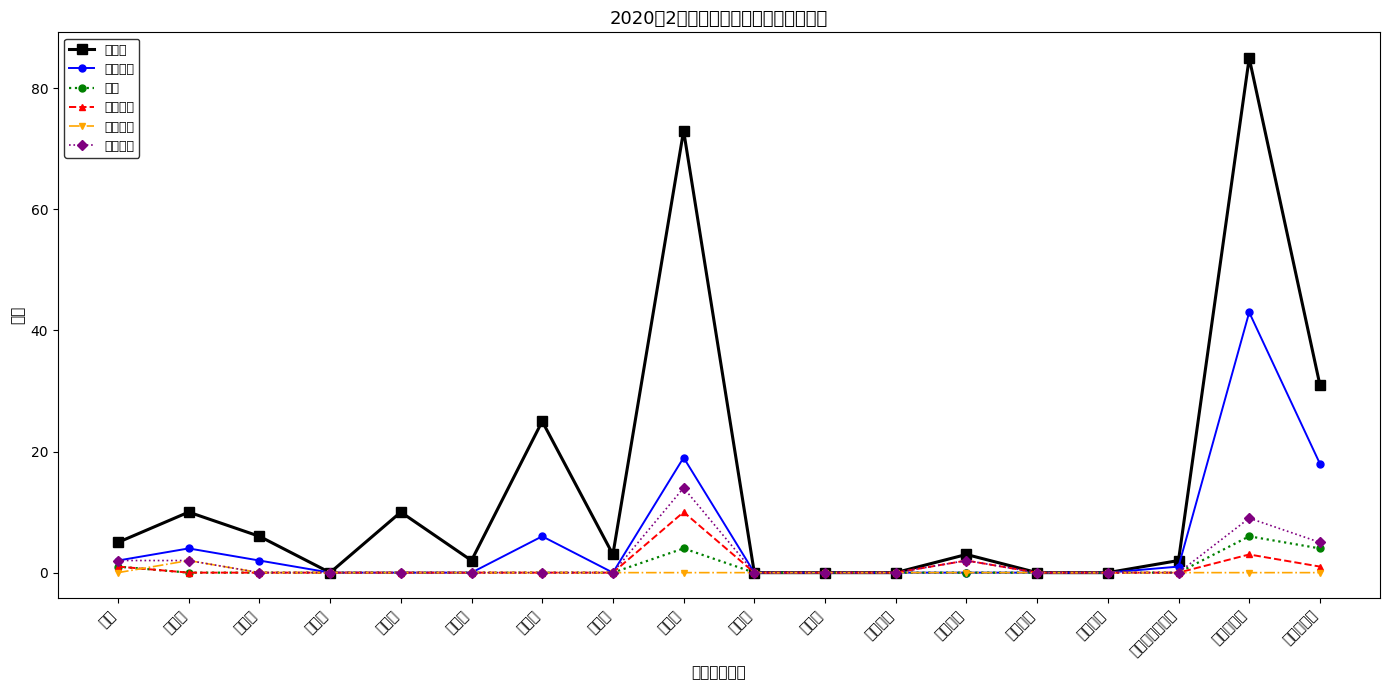

Does the chart have visible grid lines?

No